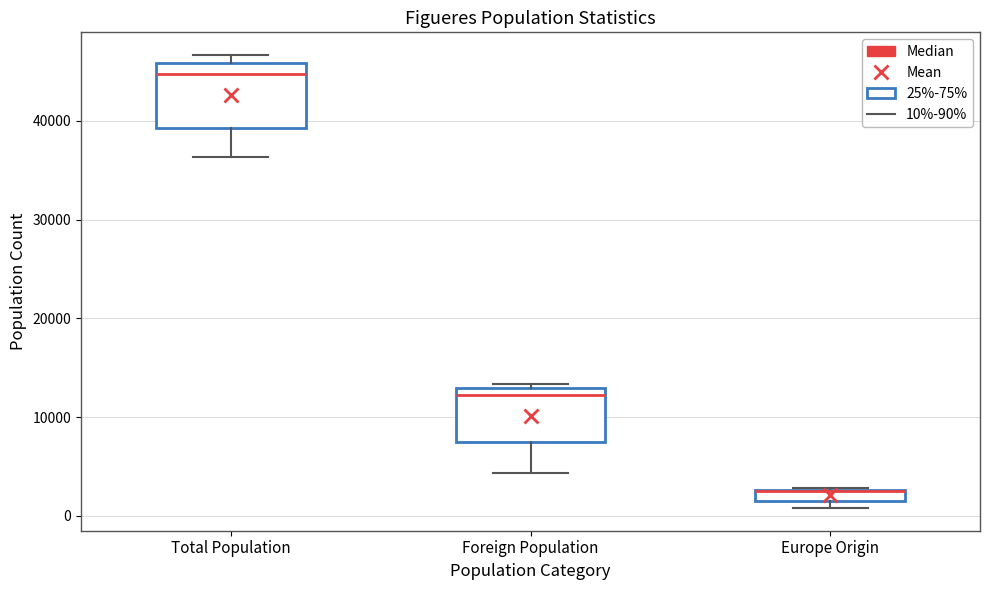

Which box is the tallest, from its lower edge to its upper edge?

Total Population